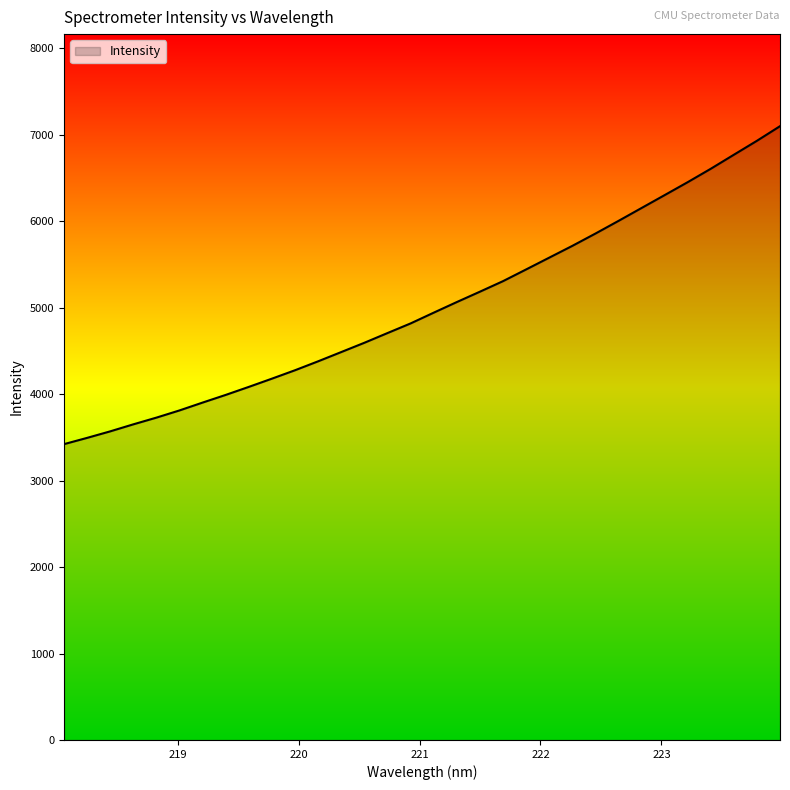

True or false: the data has more than 0 interior local peaks.

False